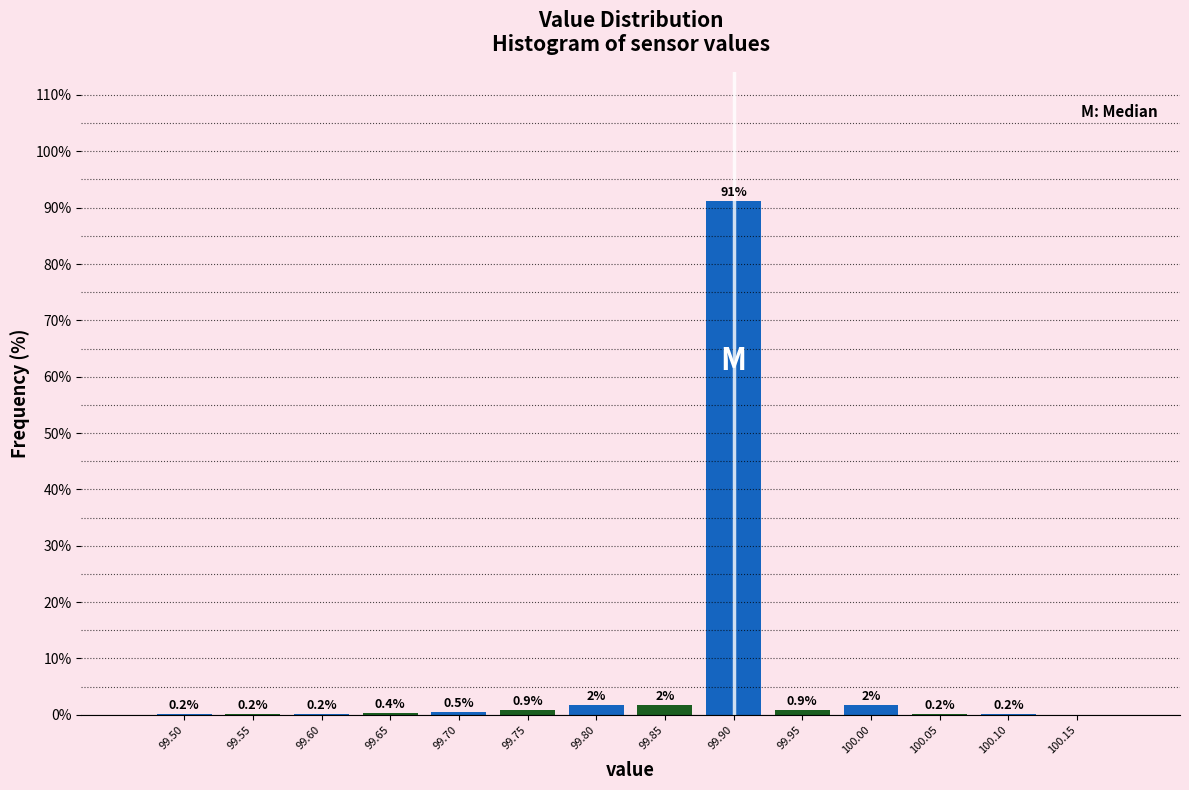

Over which range of the x-axis is the bar tallest?

99.875 to 99.925